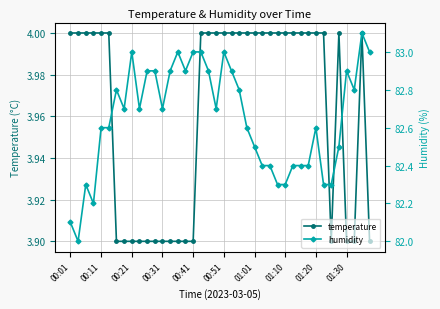

List the series in order of their overall mean, highest first.

humidity, temperature